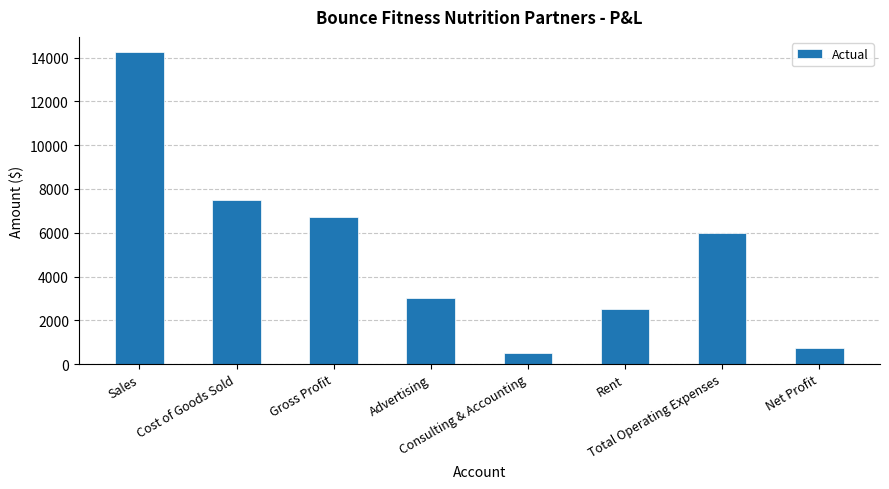

What is the difference between the maximum and minimum values?

13740